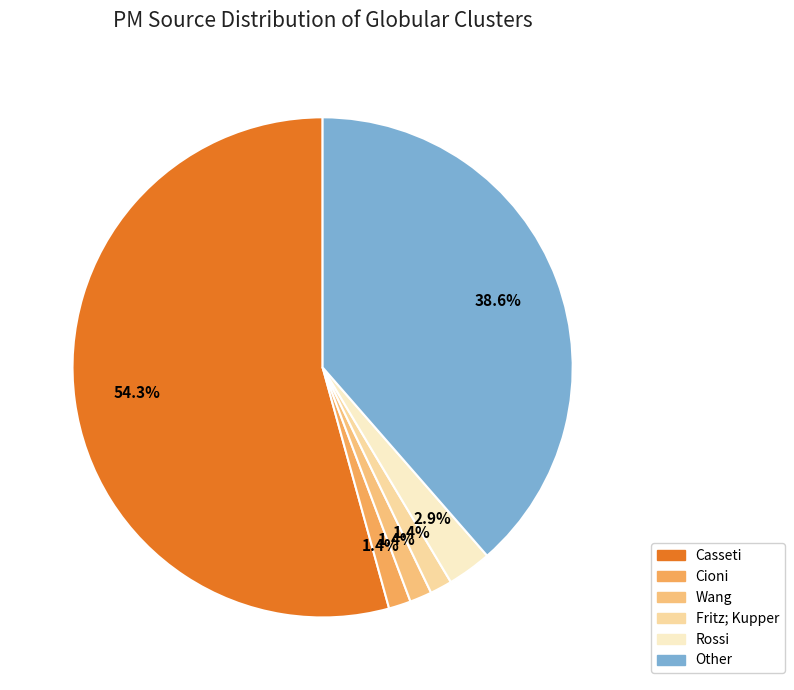

Does any single category account for the majority?

Yes